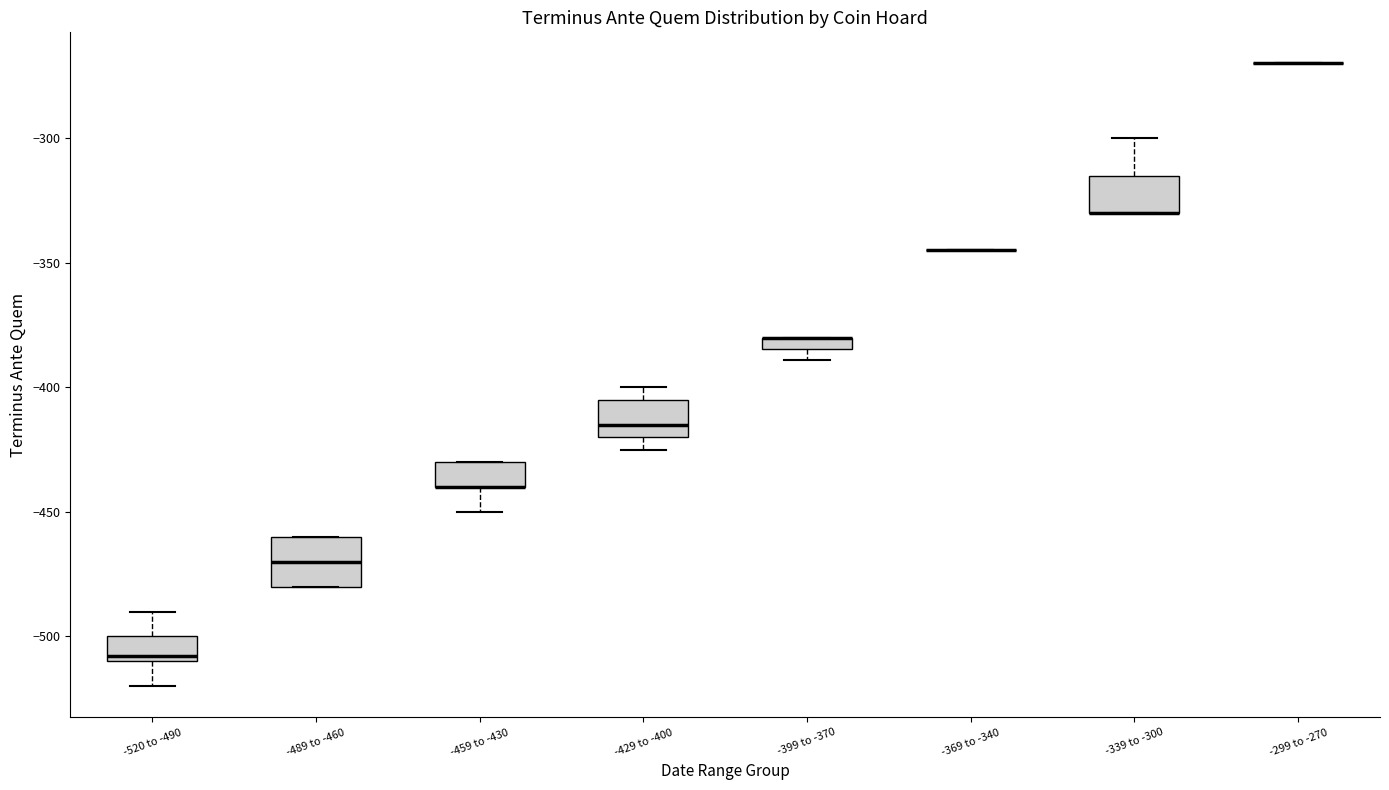

Where is the lower edge of the box for -399 to -370 on the y-axis? The values are not printed on the chart, so give them approximately, as read against the axis.

-385